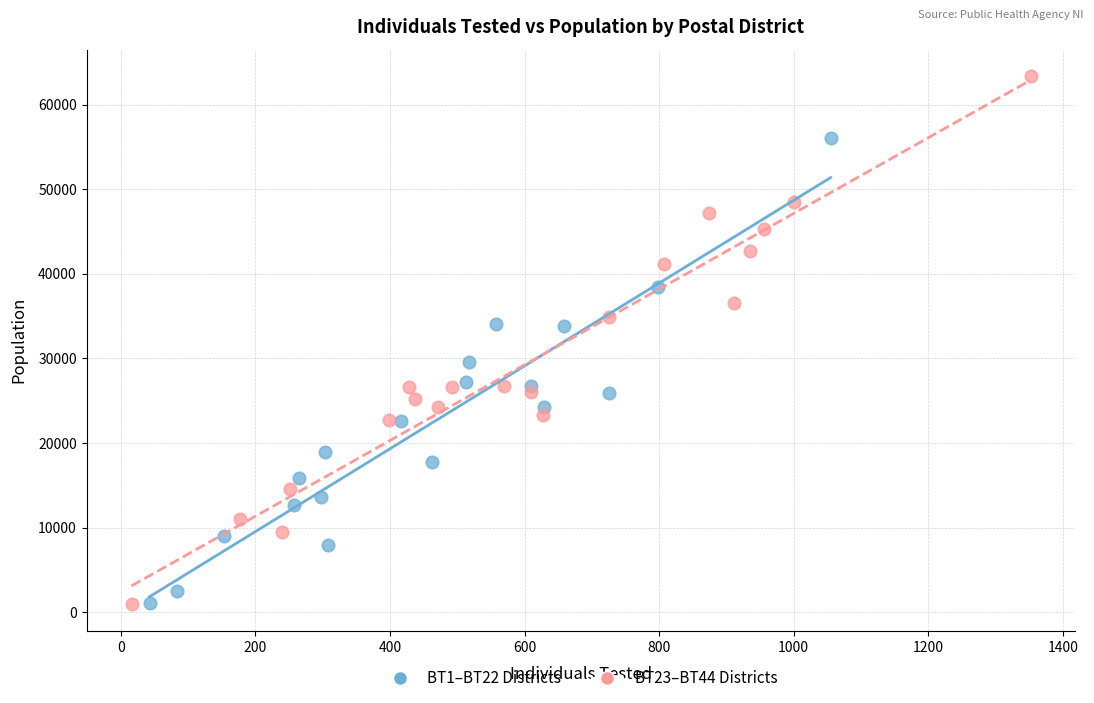

Which series has the widest spread of Y values?

BT23–BT44 Districts